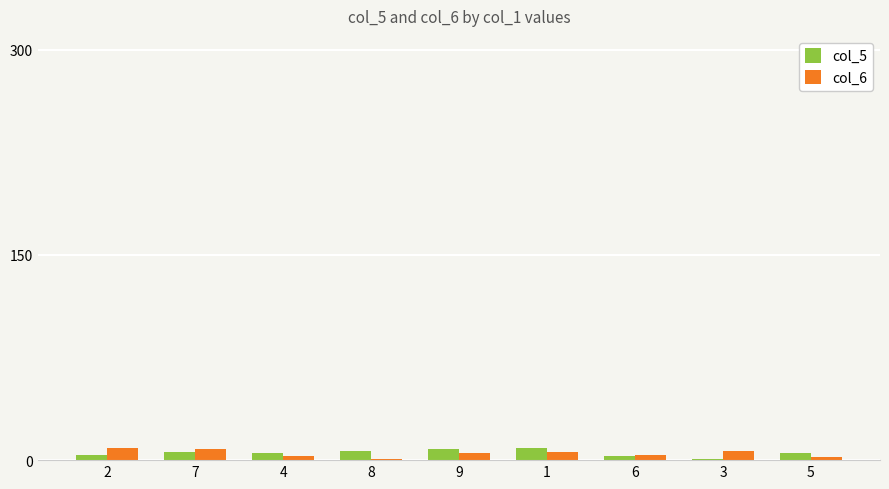

Count the col_5 values in the range 4 to 7.

5